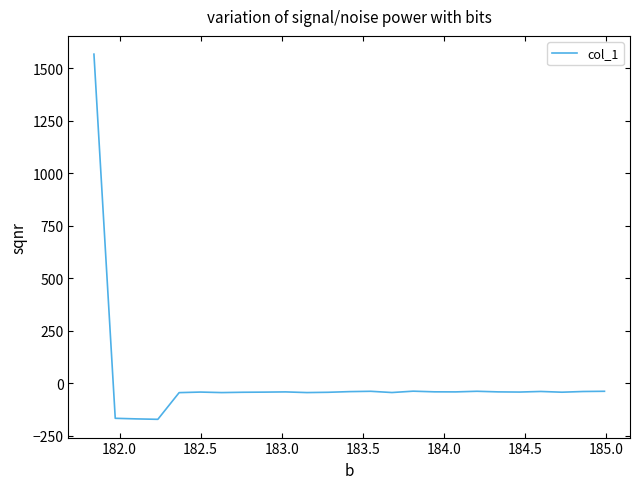

What is the smallest value displayed?

-172.7